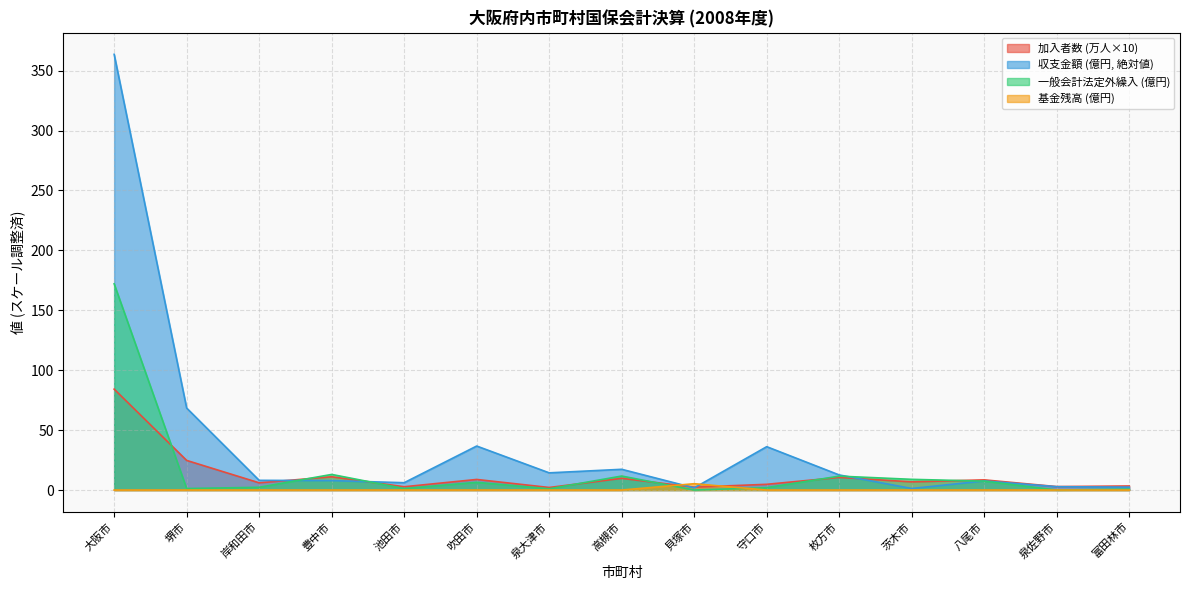

What is the maximum value shown in the chart?

363.6